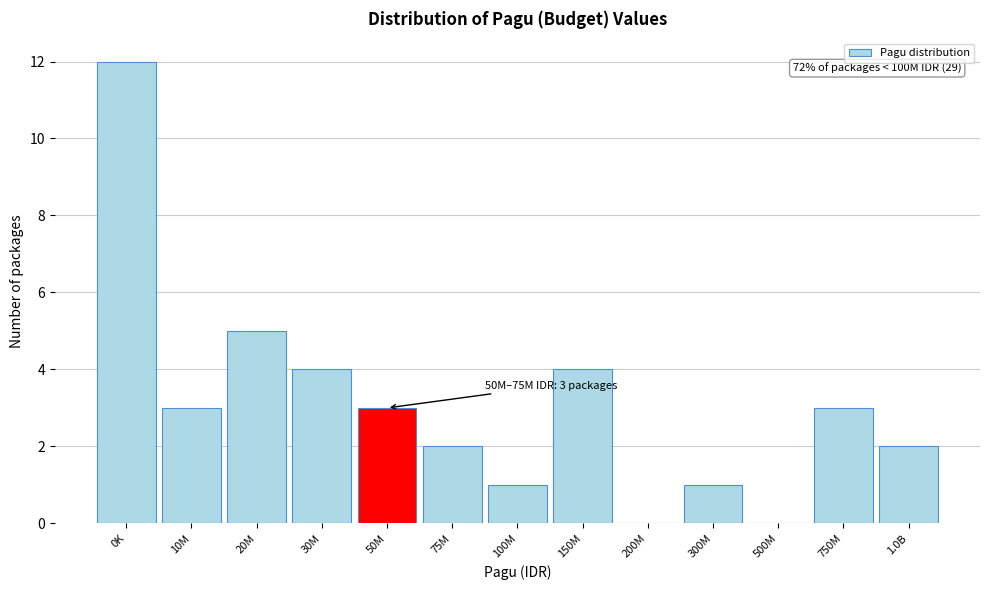

Reading left to right, extract all data points from this chart.

0K=12	10M=3	20M=5	30M=4	50M=3	75M=2	100M=1	150M=4	200M=0	300M=1	500M=0	750M=3	1.0B=2